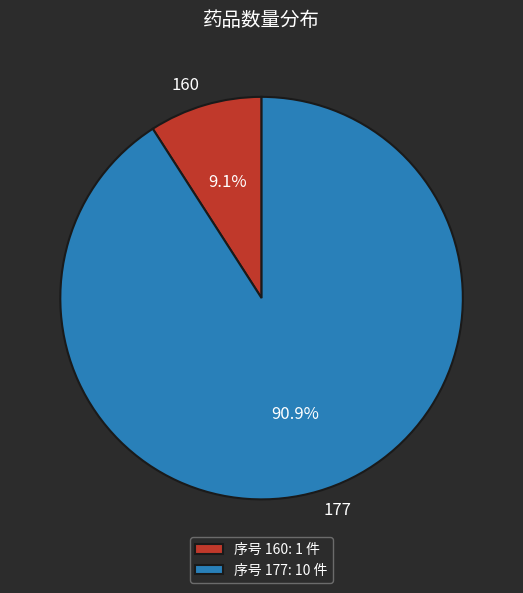

Rank the categories by value from highest to lowest.

177, 160